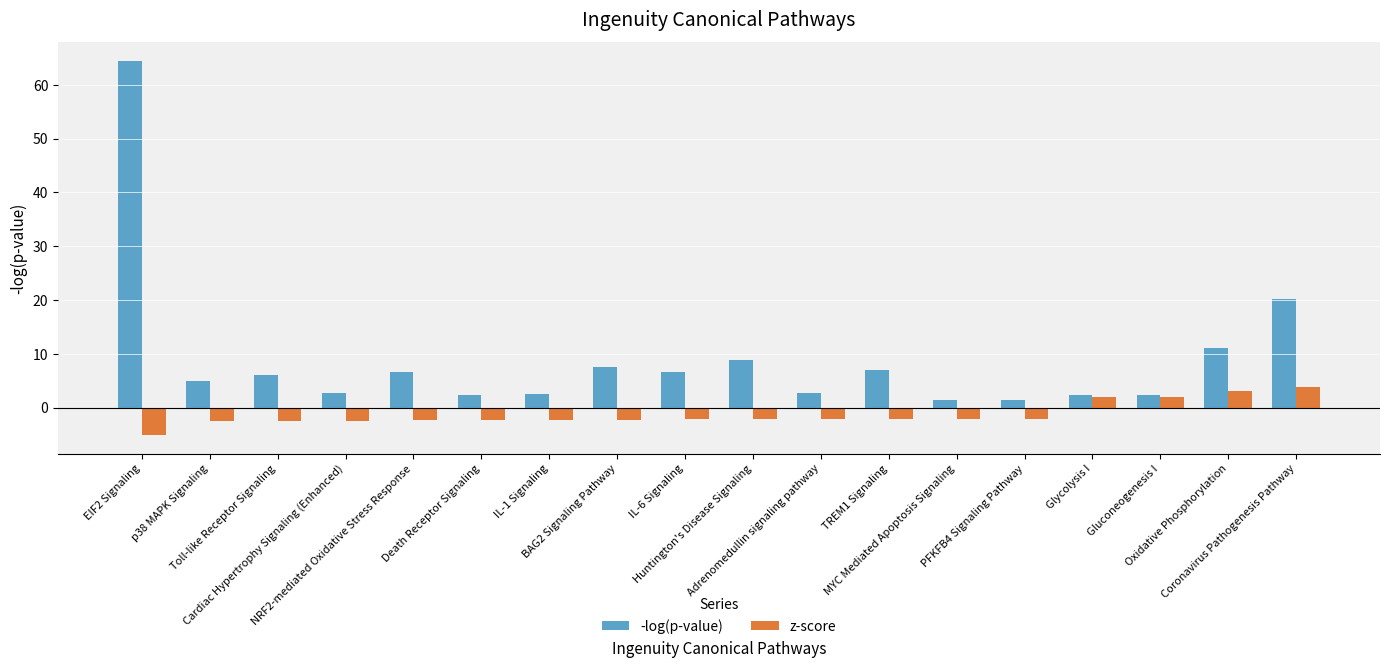

Rank the series by their average value, from lowest to highest.

z-score, -log(p-value)